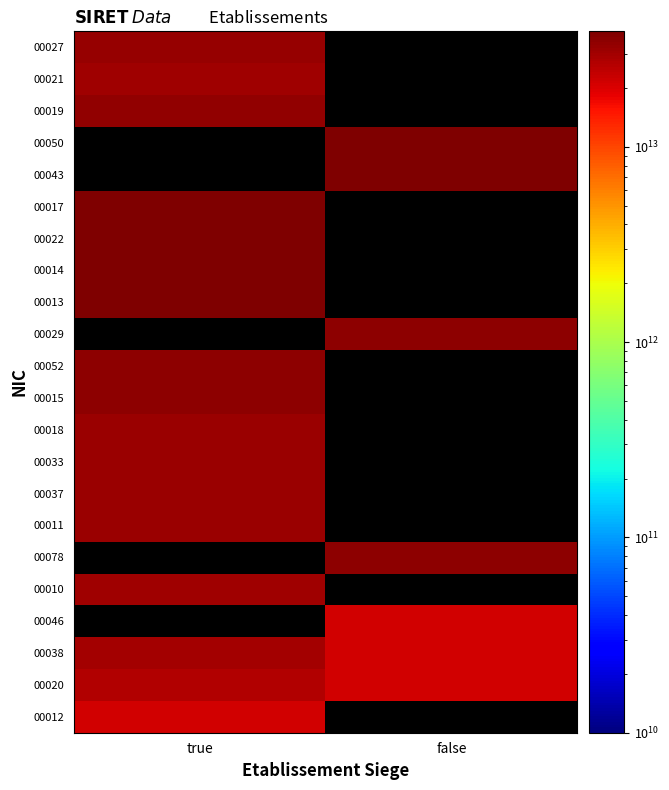

Reading left to right, what are all the values shown in this chart?

00012: true=21690225400012	false=0
00020: true=26690114900010	false=21690225400020
00038: true=30052079800038	false=21690225400038
00046: true=0	false=21690225400046
00010: true=31060708000010	false=0
00078: true=0	false=35006422600078
00011: true=31141013800011	false=0
00037: true=31358293400037	false=0
00033: true=31561874400033	false=0
00018: true=31599153900018	false=0
00015: true=34528531600013	false=0
00052: true=34972425200052	false=0
00029: true=0	false=35211522400029
00013: true=38075402800013	false=0
00014: true=38098552300014	false=0
00022: true=38398180000022	false=0
00017: true=38267457000017	false=0
00043: true=0	false=38995659000043
00050: true=0	false=38995659000050
00019: true=33830515400019	false=0
00021: true=31085389000021	false=0
00027: true=32923964400027	false=0